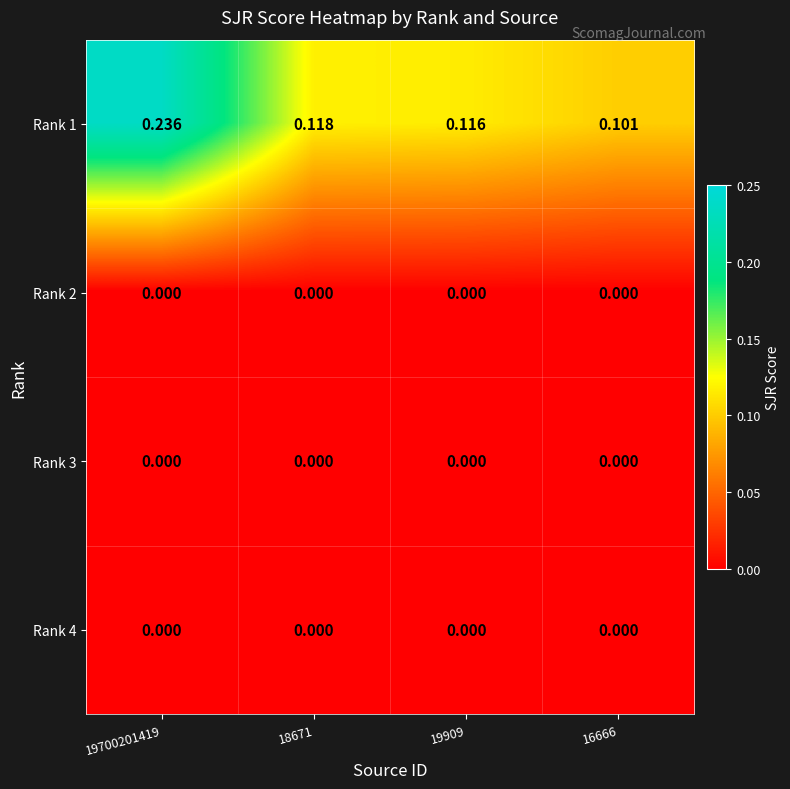

Is the value of Rank 2 at 18671 greater than the value of Rank 1 at 16666?

No